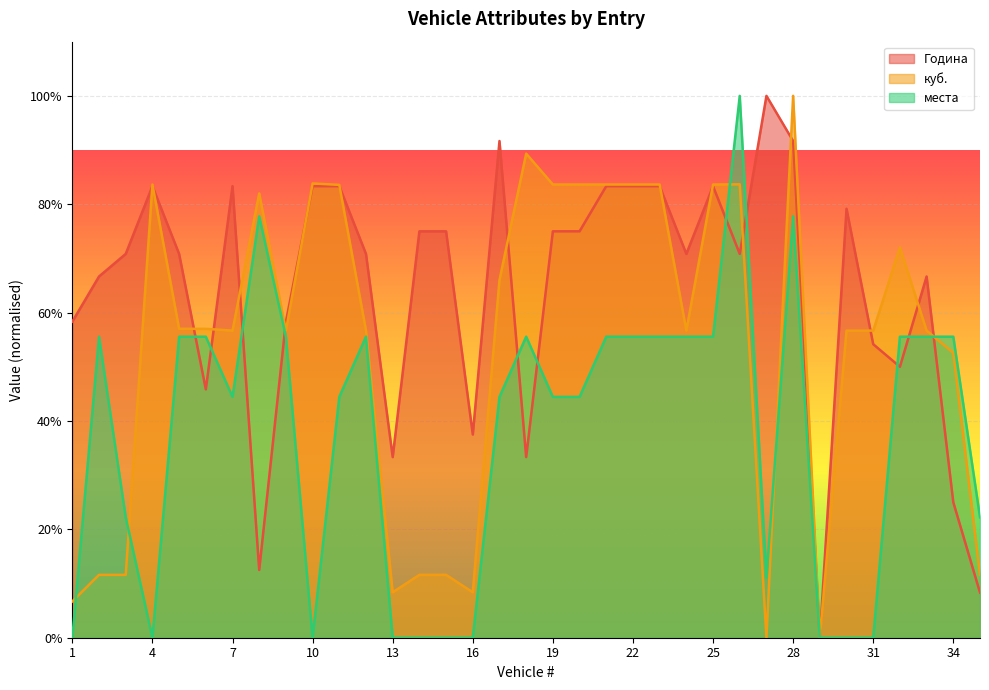

What is the difference between the maximum and minimum values in the куб. series?

100.0